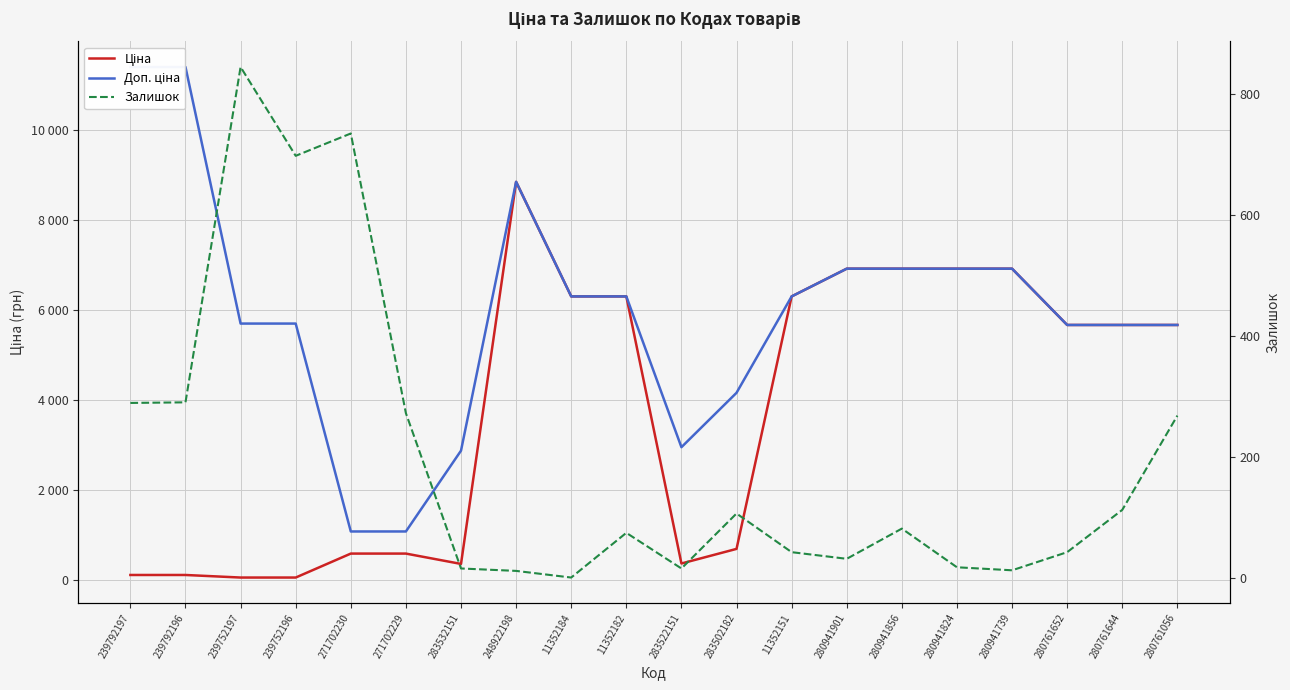

At how many categories does at least one series exceed 4774?

15